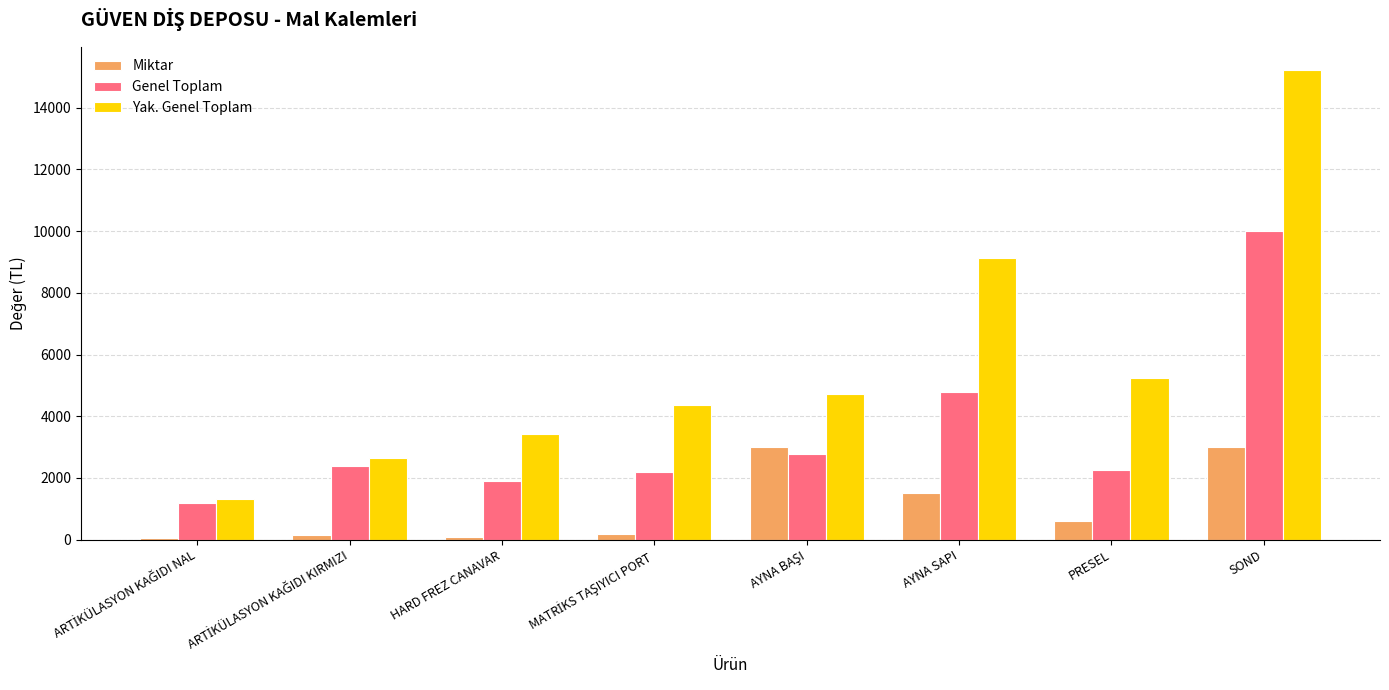

Where is Genel Toplam nearest to the value 5588?

AYNA SAPI